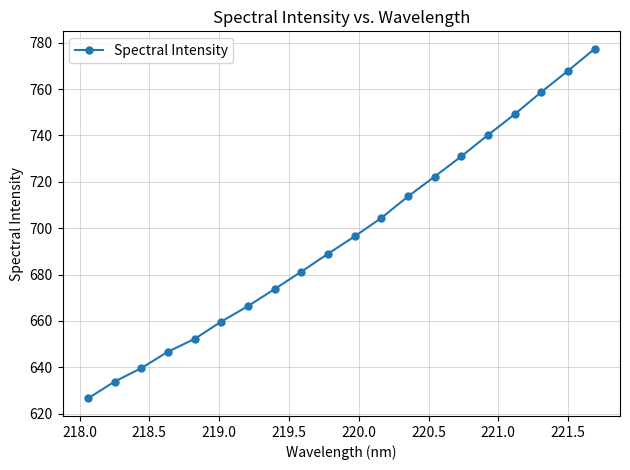

What is the difference between the second highest and minimum values?

141.3